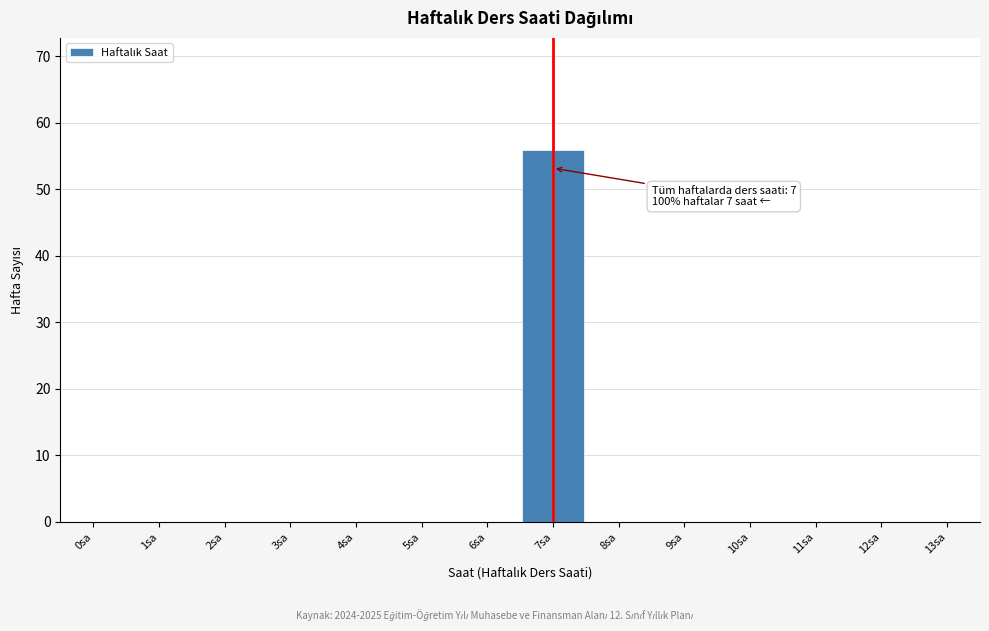

Over which range of the x-axis is the bar tallest?

6.5 to 7.5